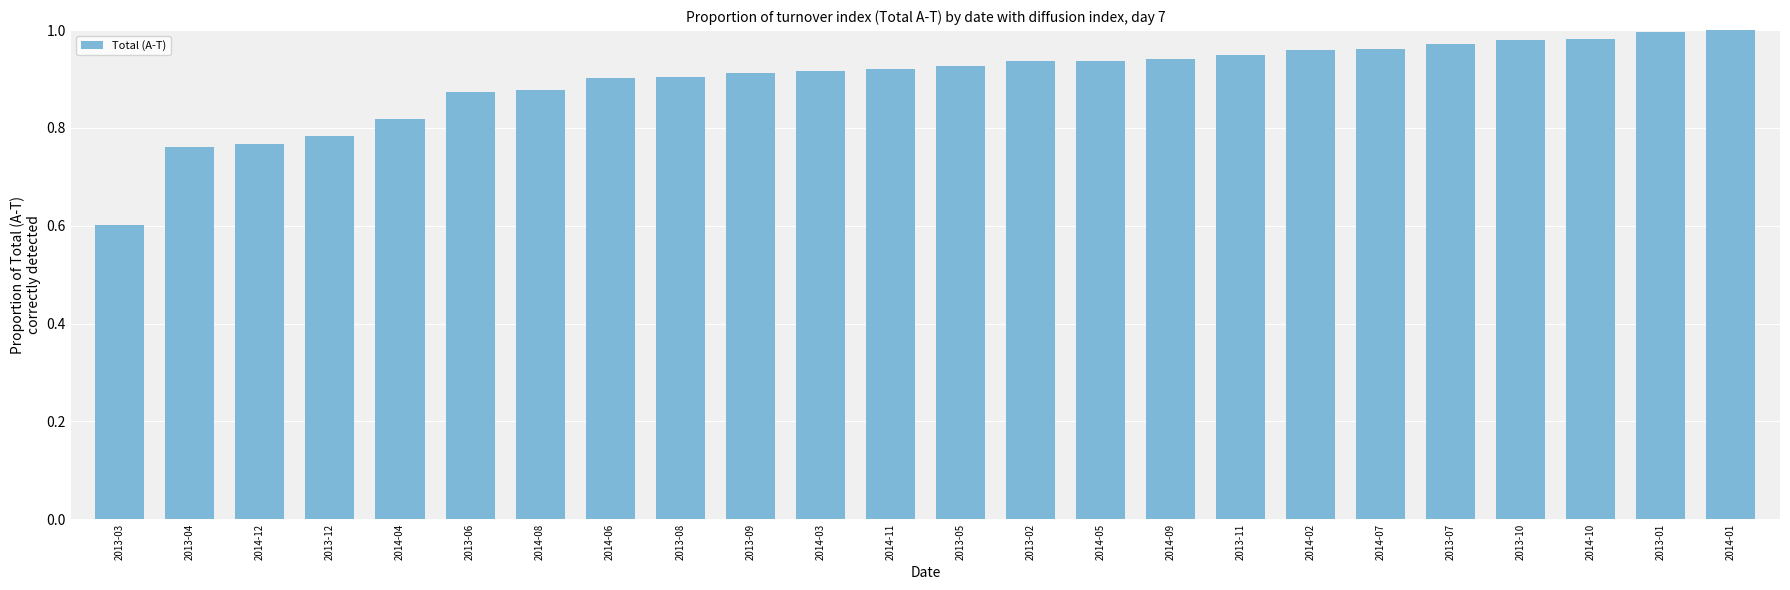

What is the label of the 10th bar from the right?

2014-05